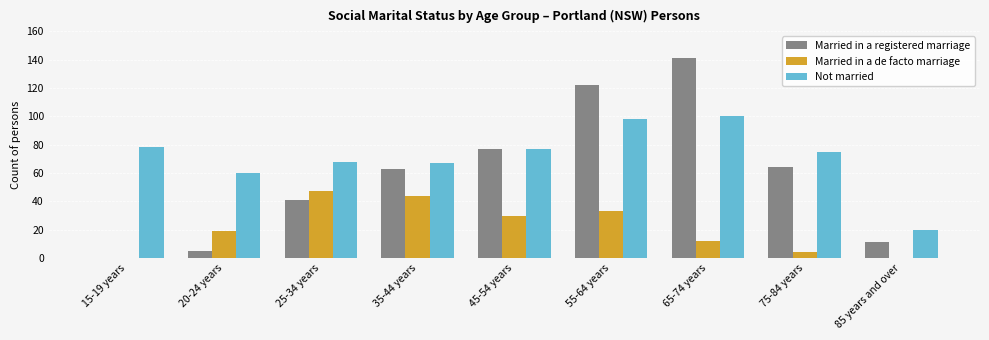

Is it true that Not married equals 54 at 45-54 years?

False